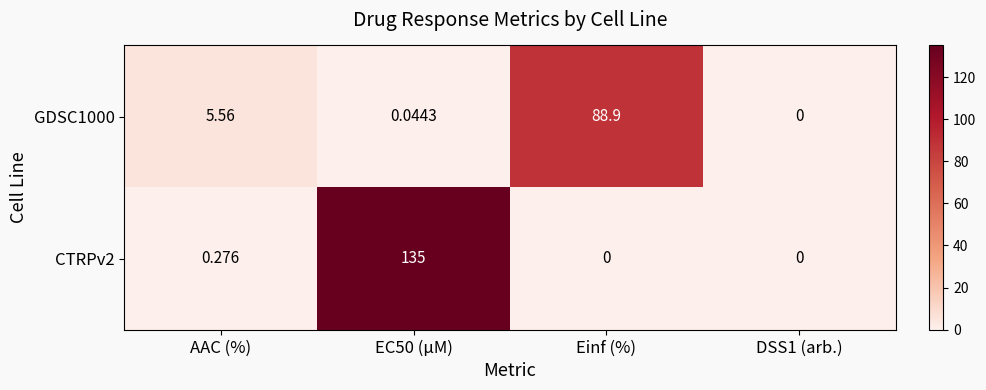

At which category is the sum across all series the highest?

EC50 (µM)